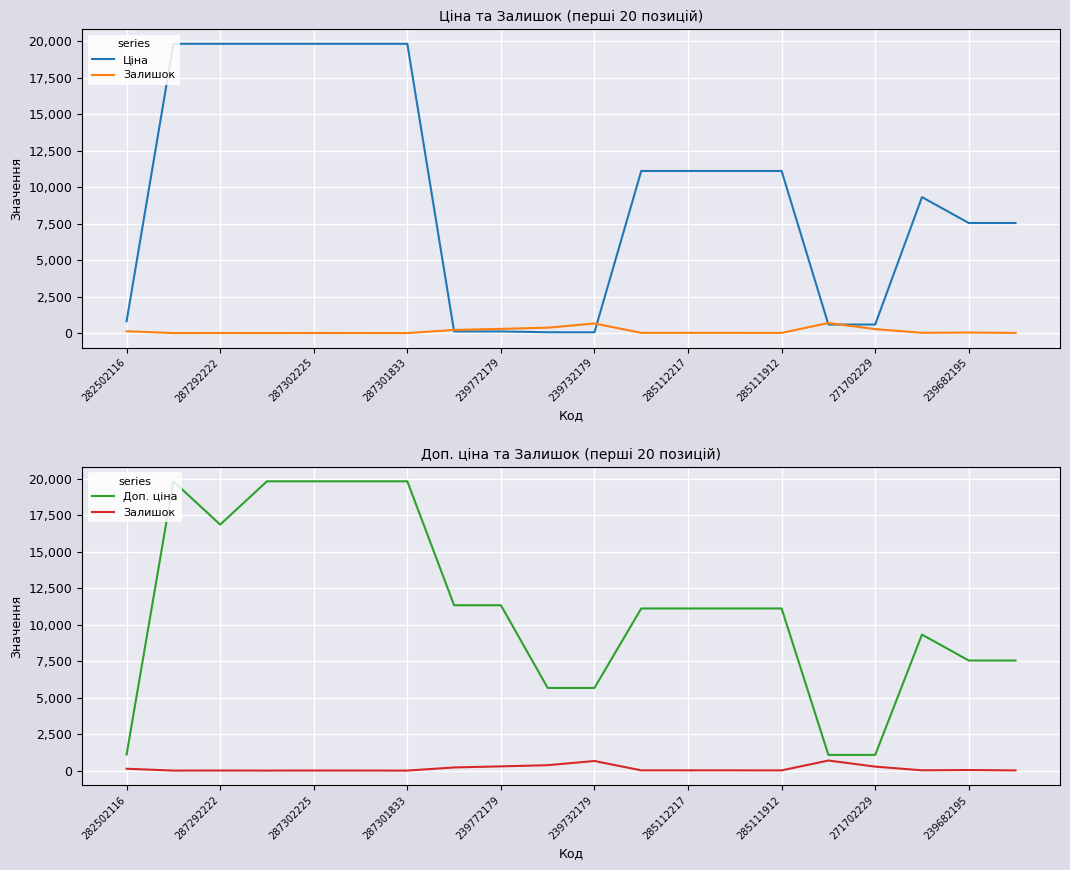

Between 287302225 and 11, which is larger?

287302225